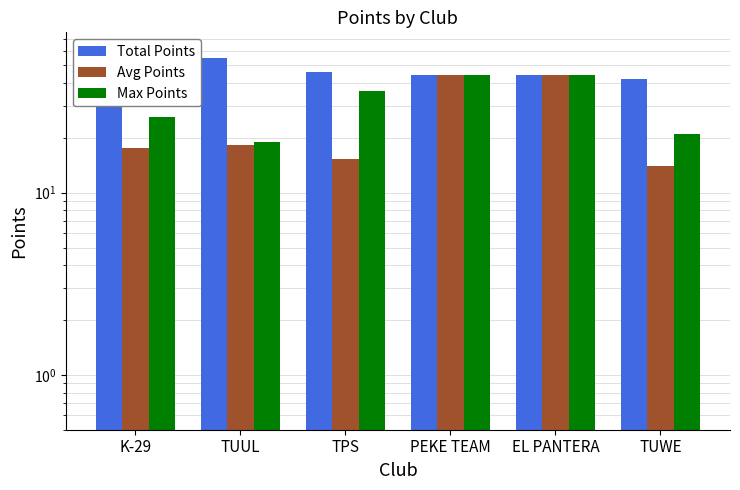

What is the difference between the second highest and second lowest values in the Avg Points series?

28.7